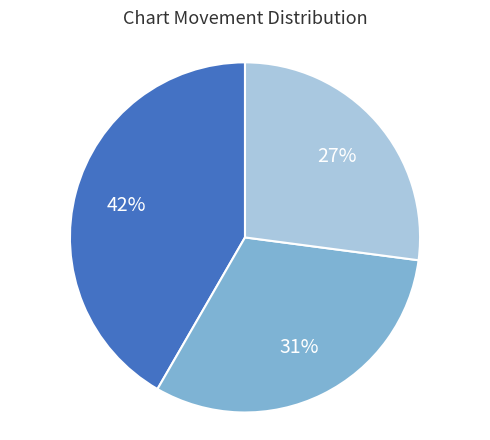

To the nearest percent, what is the average slice percentage?

33%